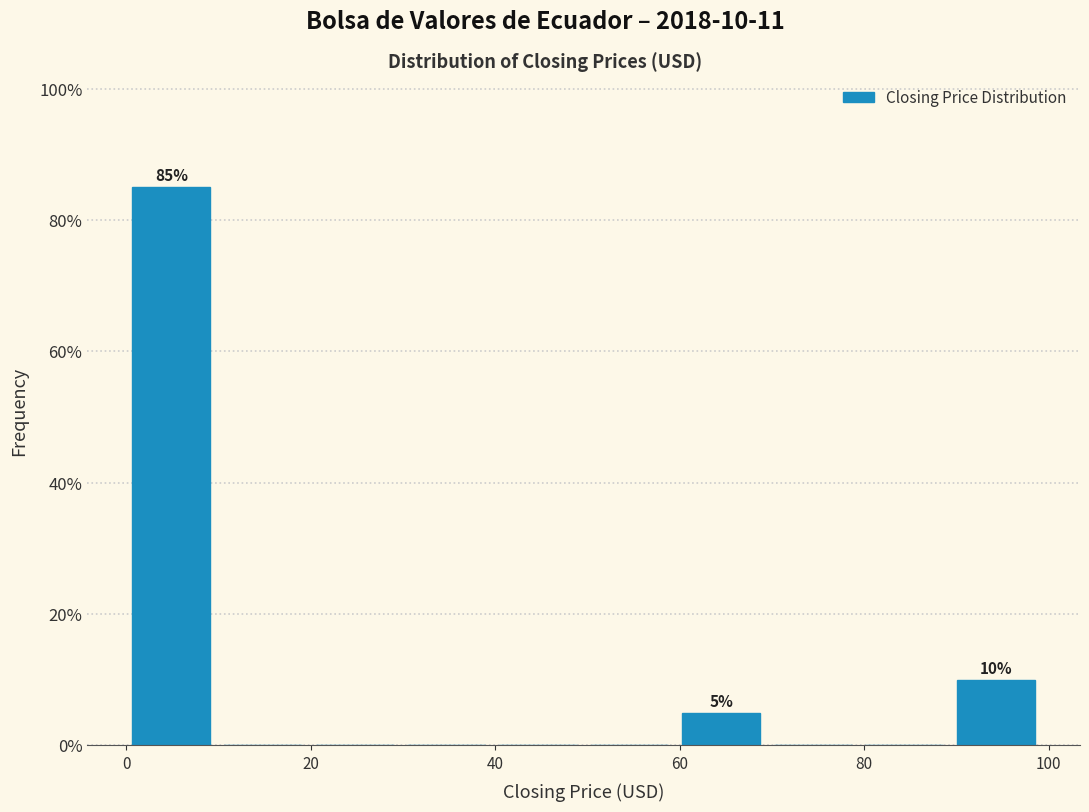

Which range on the x-axis has the tallest bar?

0 to 10